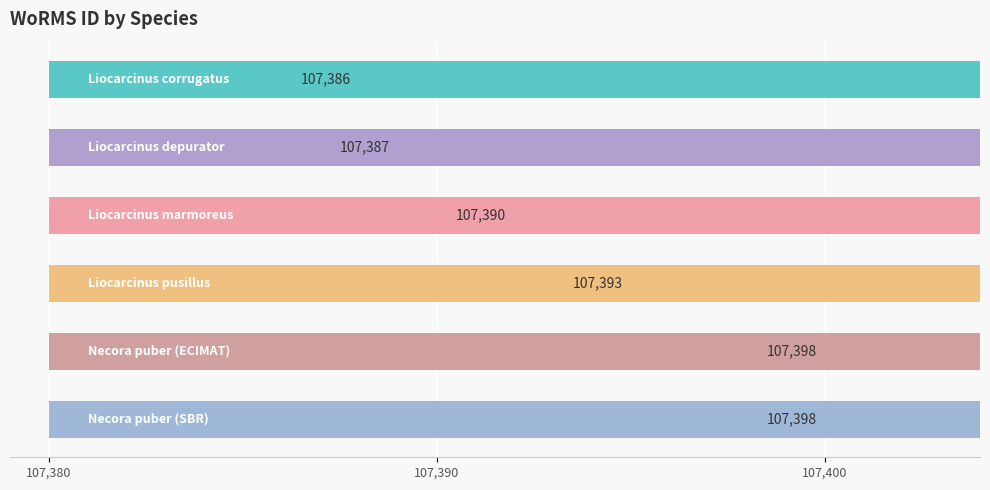

Reading right to left, list all the values displayed in this chart.

107398	107398	107393	107390	107387	107386